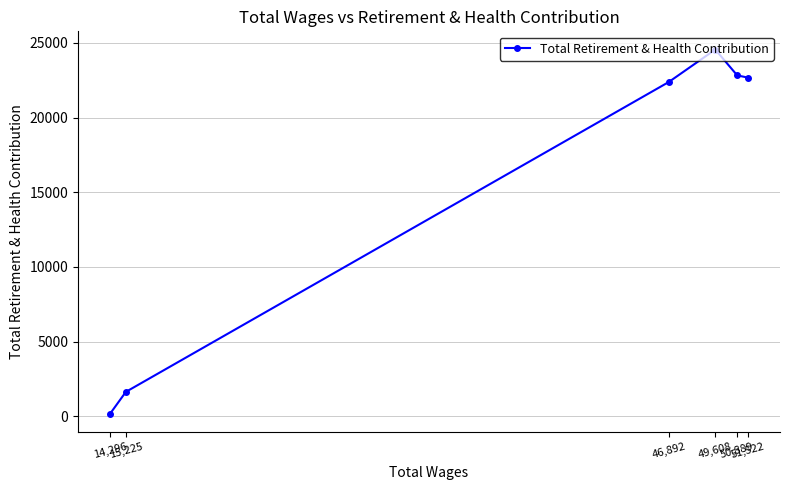

Approximately how many times larger is the value at 46,892 compared to 51,522?

1.0